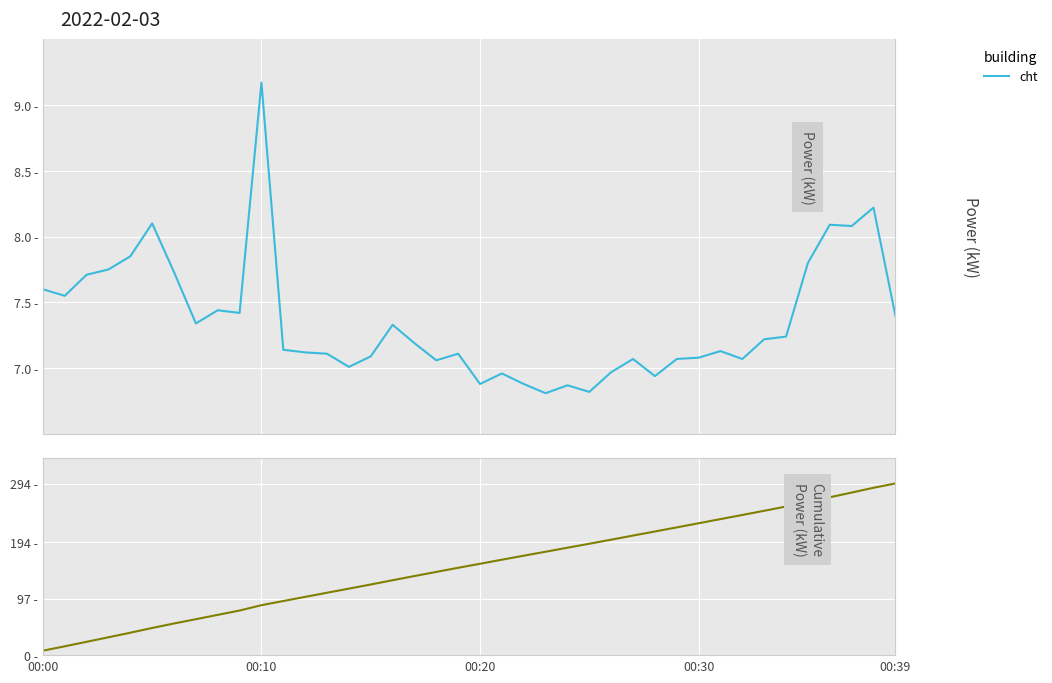

What is the sum of the cht_cumulative values at 18 and 7?

204.3